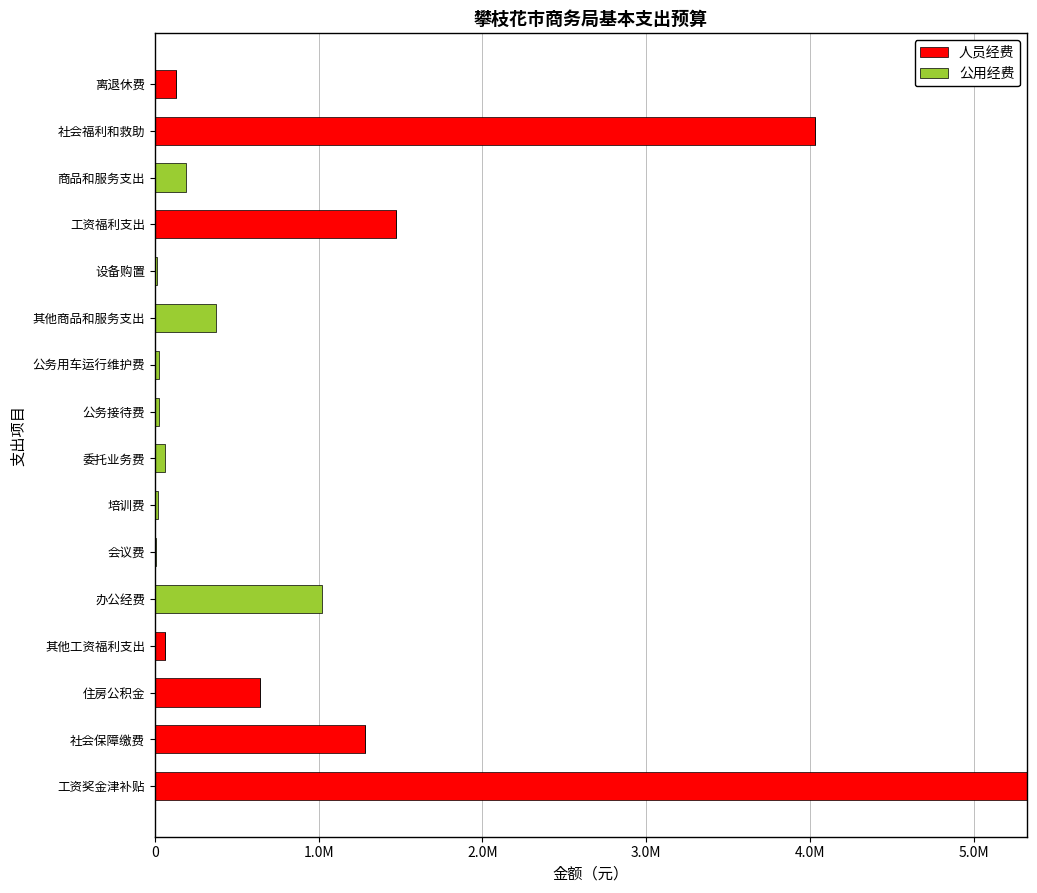

What are all the series names shown in the legend?

人员经费, 公用经费